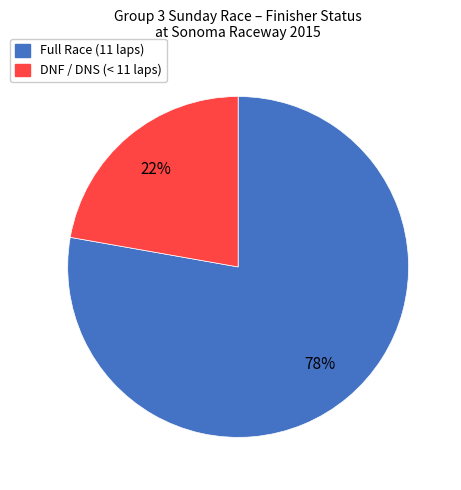

To the nearest percent, what is the average slice percentage?

50%